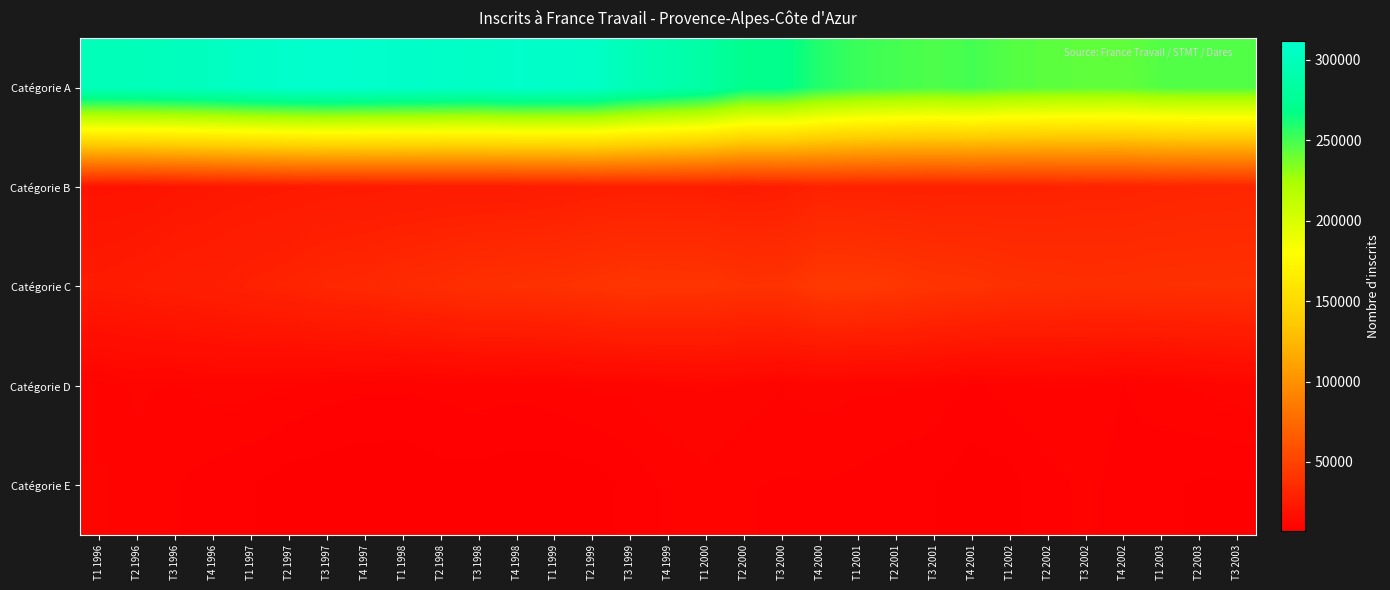

At how many categories does at least one series exceed 91388?

31